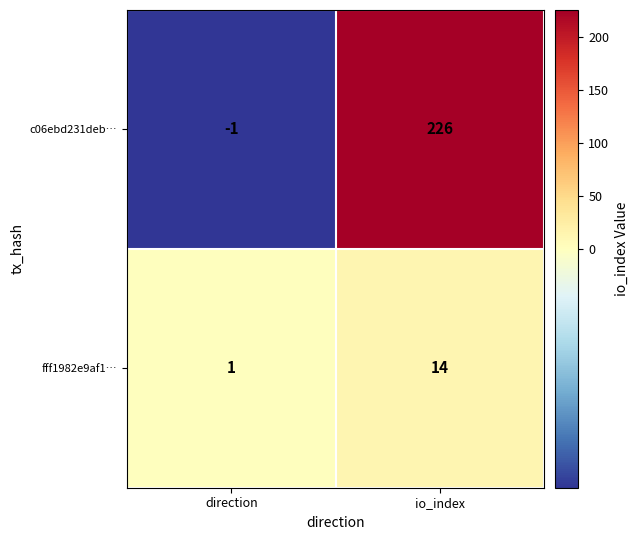

How many categories are shown in the chart?

2